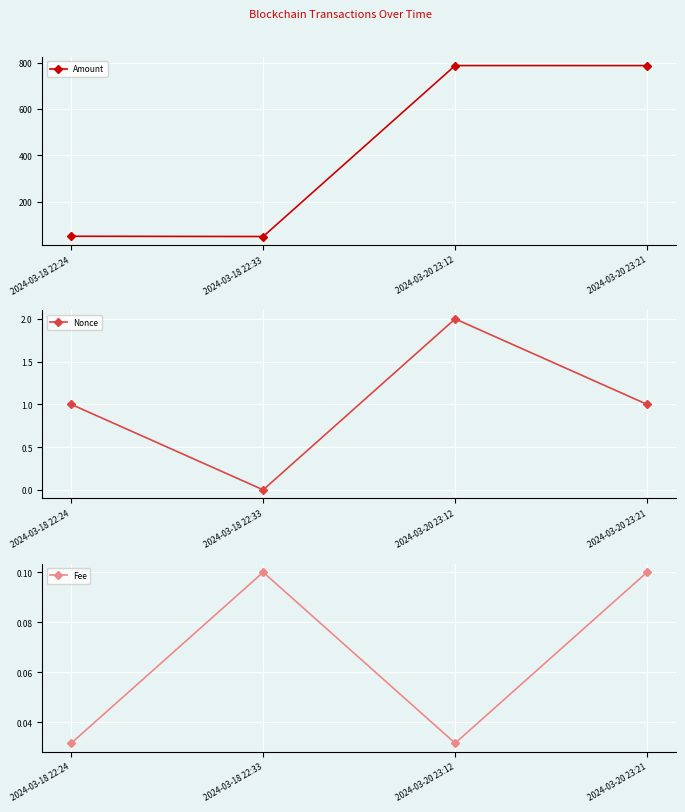

Which series has the widest spread of values?

Amount